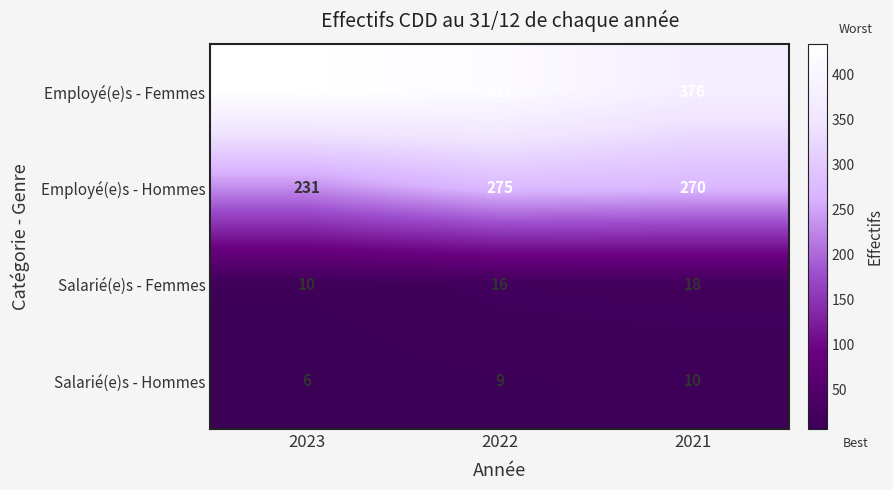

The Salarié(e)s - Femmes series shows 10 at 2023. True or false?

True